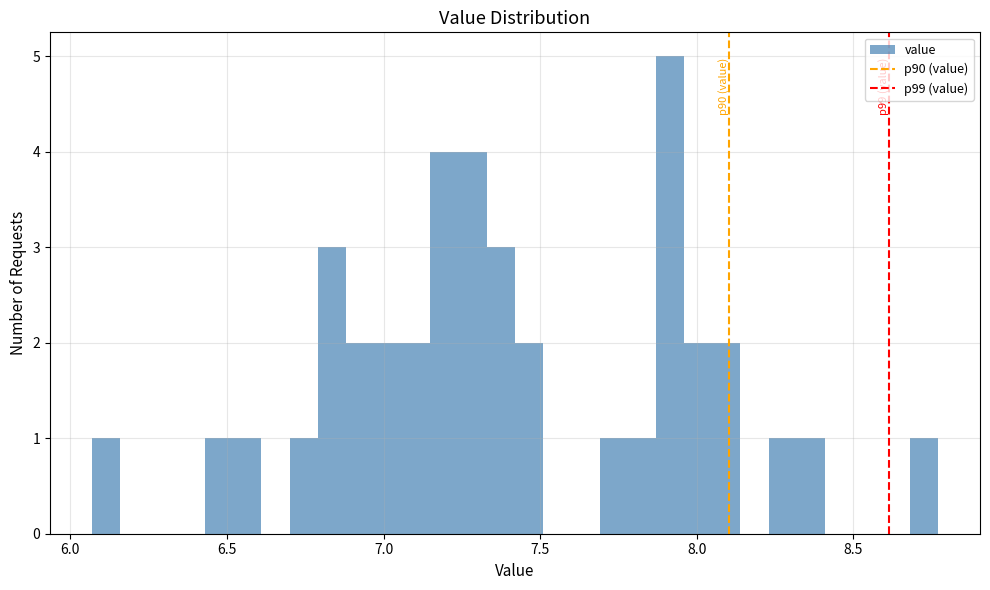

Read against the x-axis, roughly where is the centre of the tallest bar?

7.90